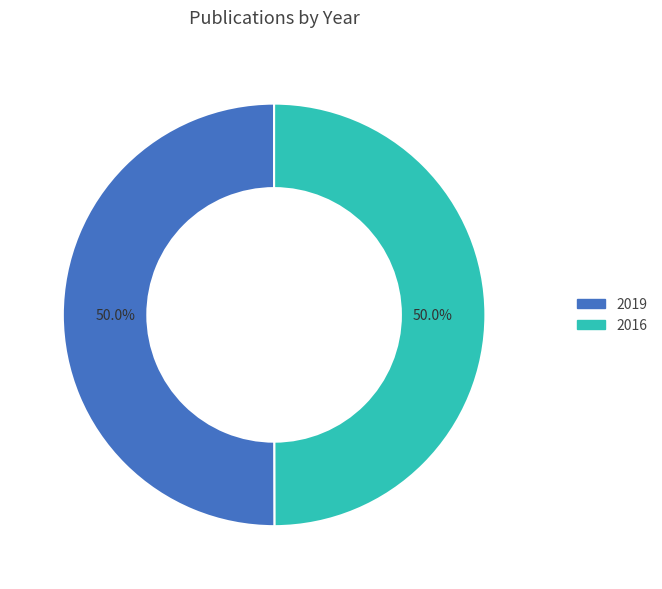

What is the ratio of the value at 2019 to the value at 2016?

1.0